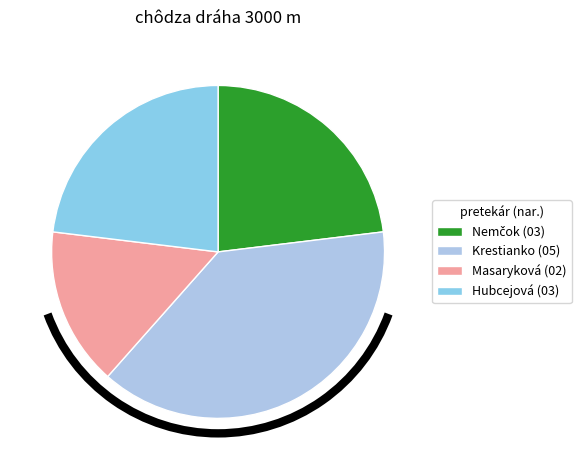

Count the number of slices in the pie.

4